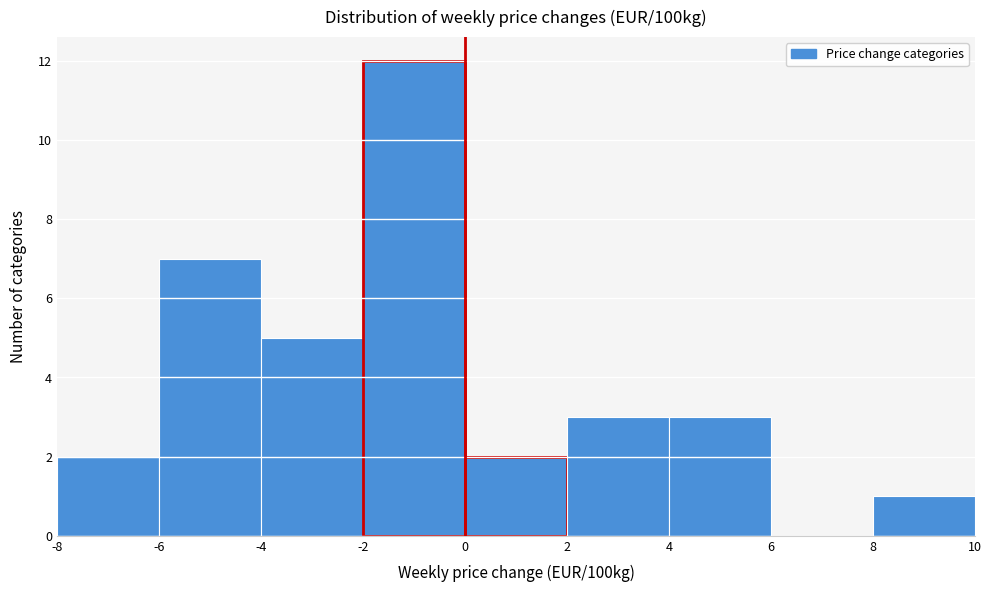

Reading left to right, transcribe this chart: for each bar, give the range it covers on the x-axis and its height. The values are not printed on the chart, so give them approximately, as read against the axis.

-8 to -6: 2
-6 to -4: 7
-4 to -2: 5
-2 to 0: 12
0 to 2: 2
2 to 4: 3
4 to 6: 3
6 to 8: 0
8 to 10: 1